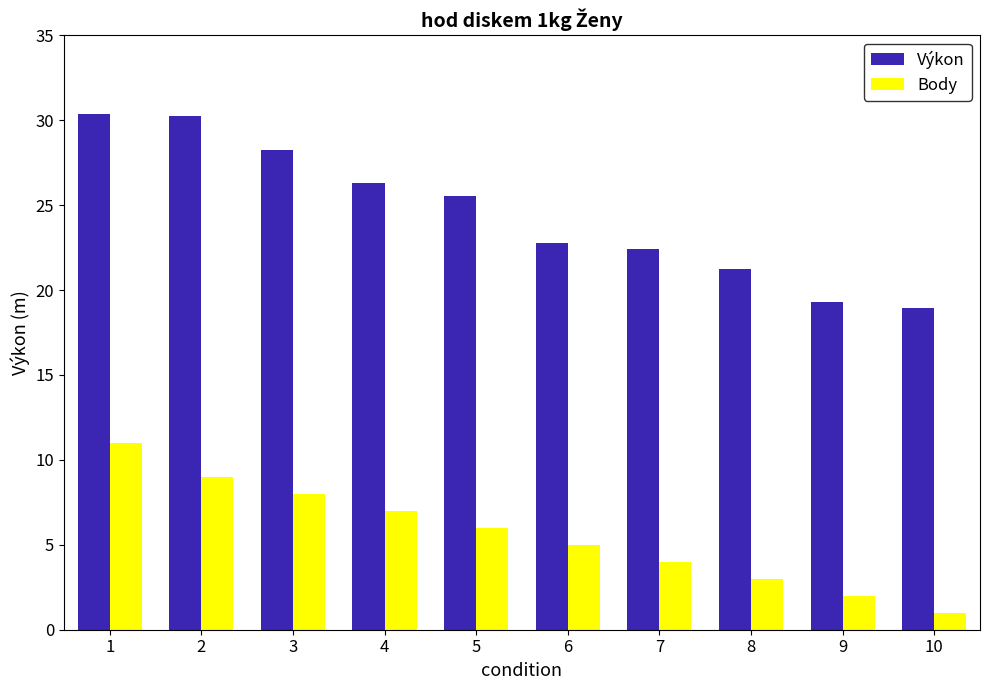

List the series in order of their peak value, lowest first.

Body, Výkon